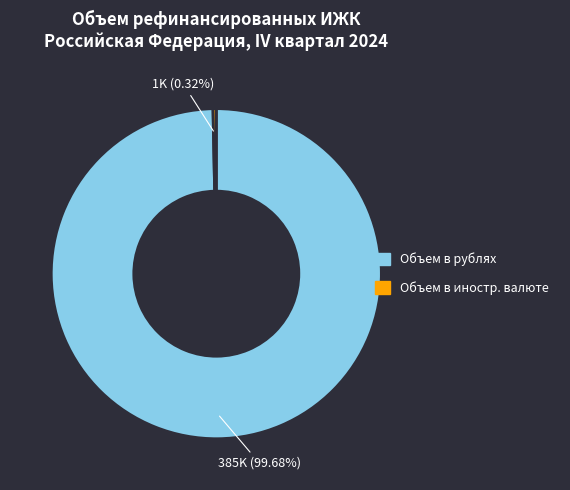

What is the majority slice?

Объем в рублях